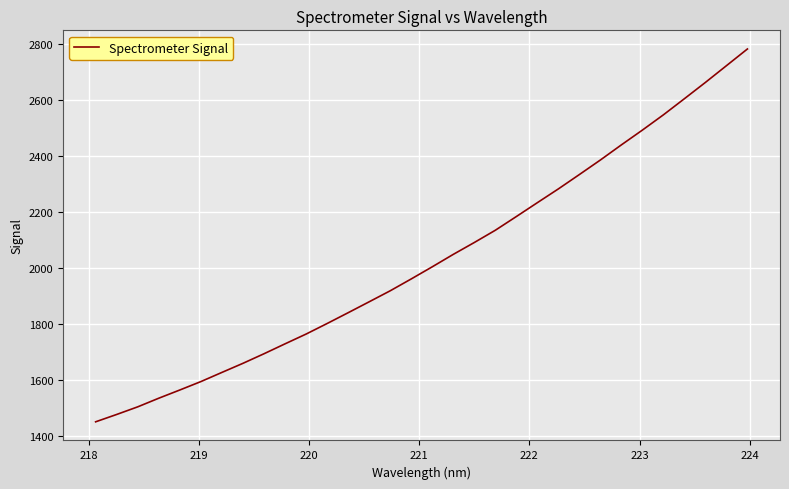

What is the minimum value shown in the chart?

1449.9